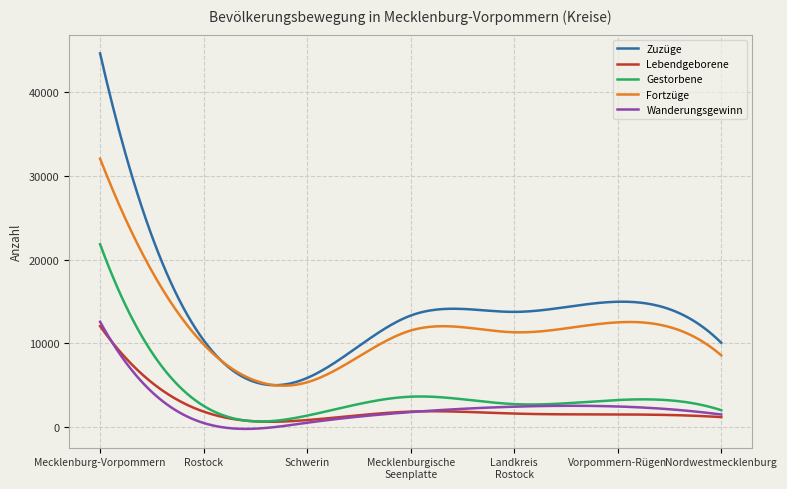

True or false: Fortzüge and Gestorbene cross at least once.

False